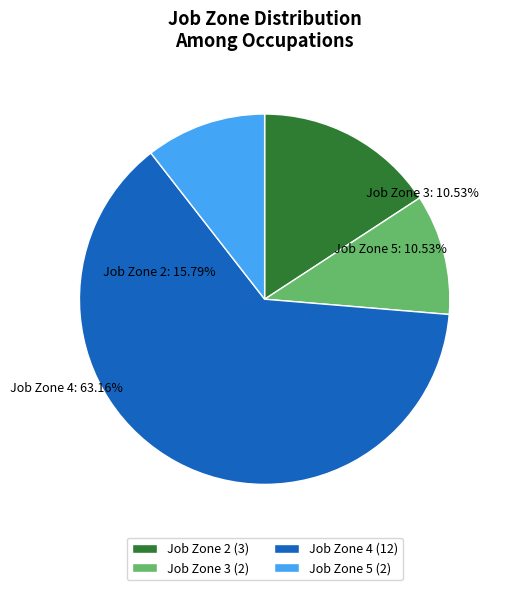

Approximately how many times larger is the value at Job Zone 3 compared to Job Zone 5?

1.0